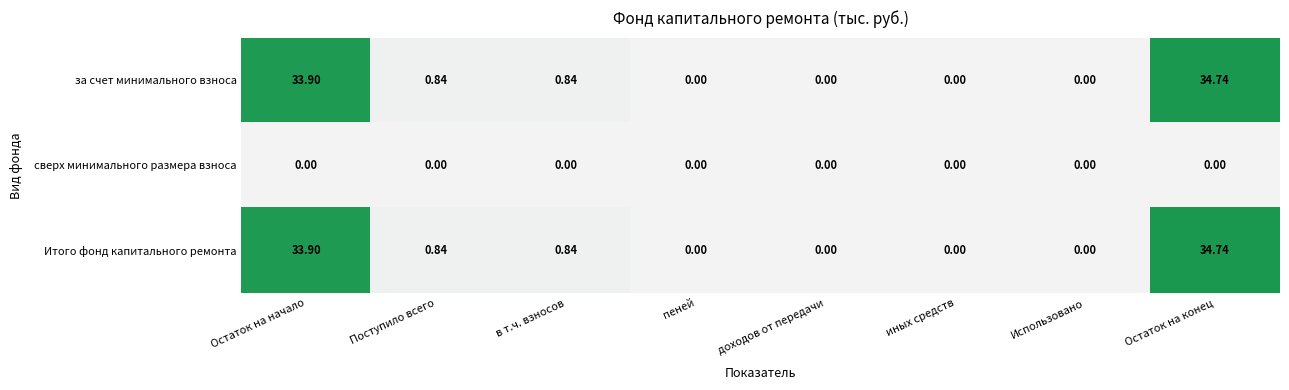

At which category is the sum across all series the highest?

Остаток на конец